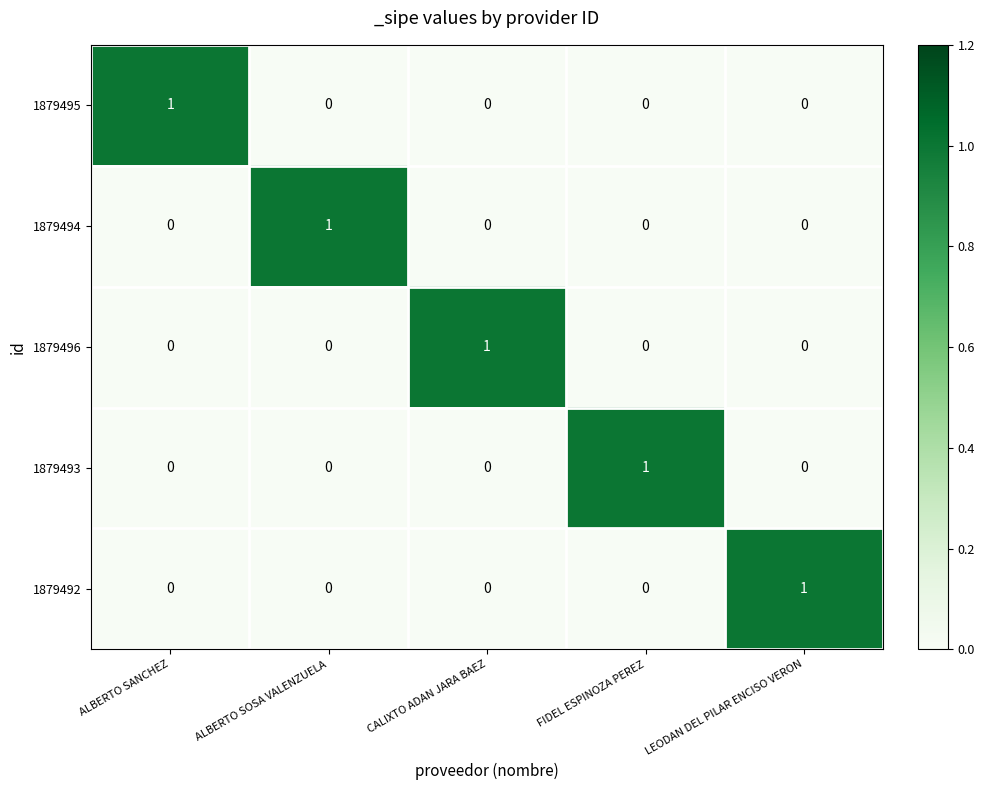

How many 1879492 values are between 0 and 1?

5